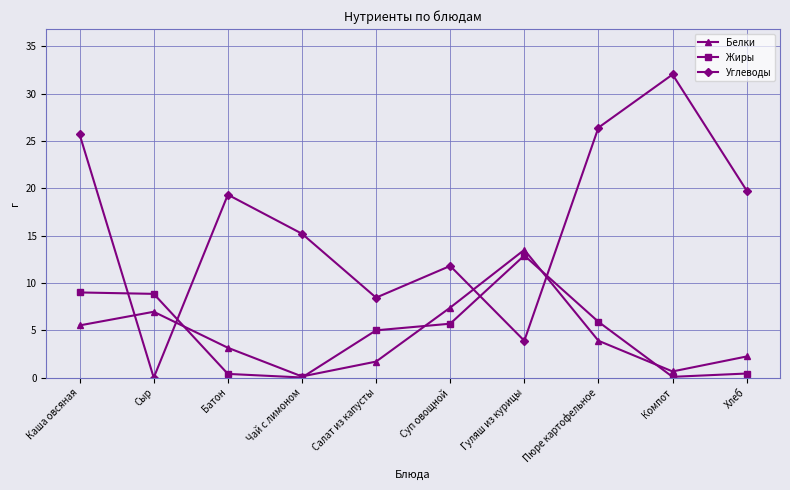

How many interior local valleys does the Жиры series have?

2